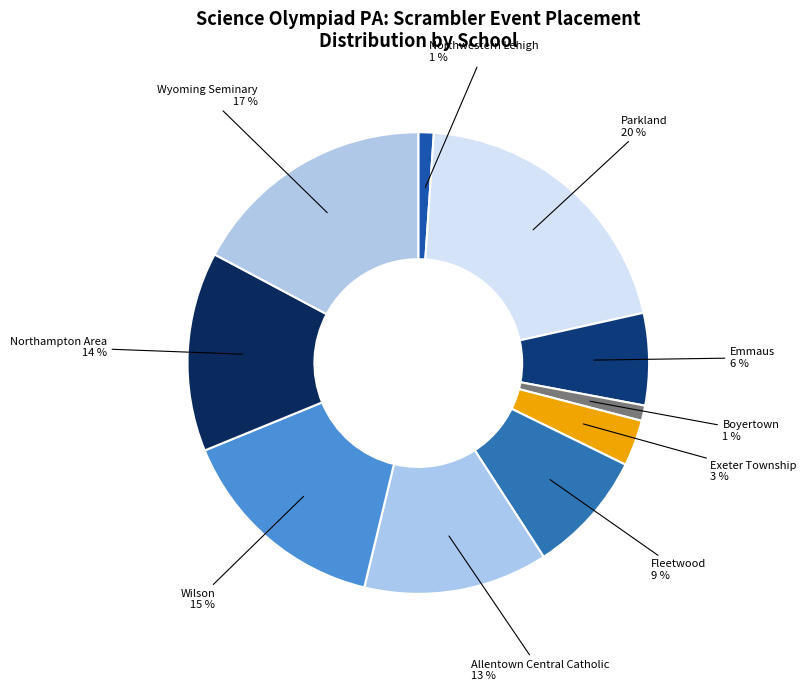

How many slices are in this pie chart?

10